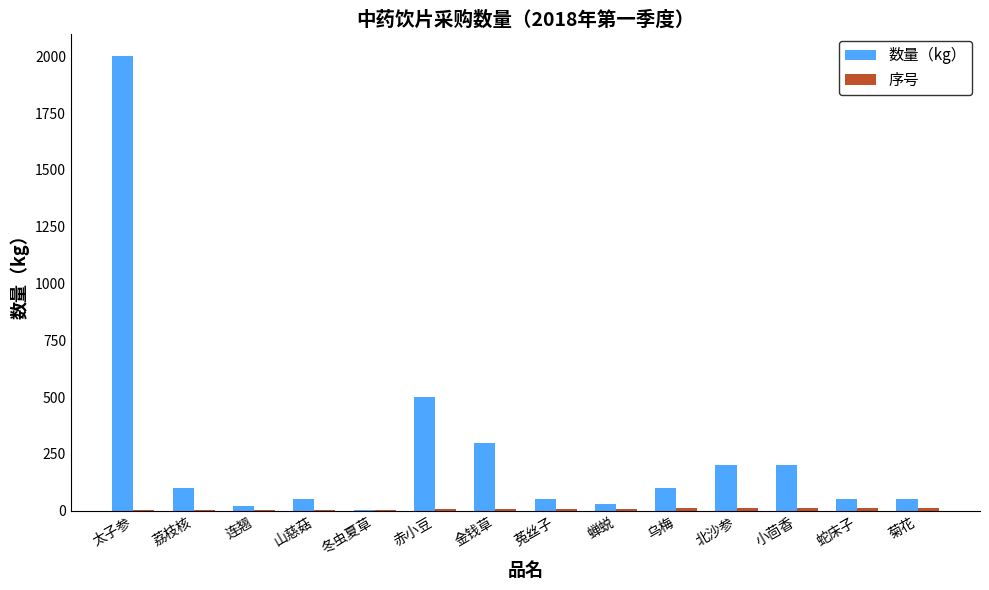

At which category is the sum across all series the highest?

太子参